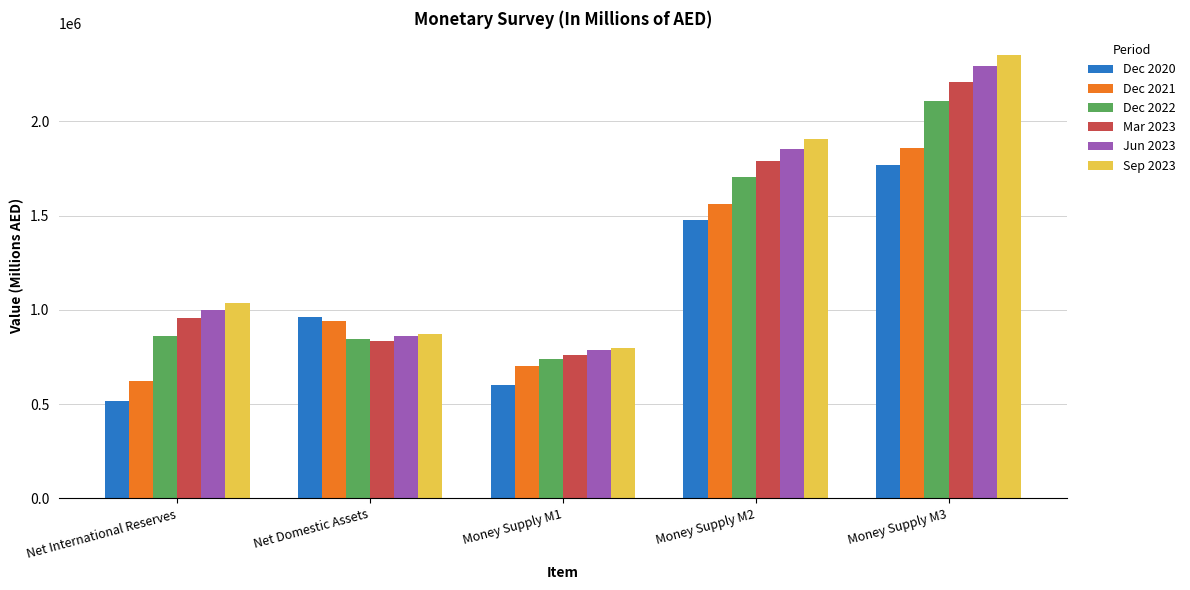

Reading left to right, what are all the values shown in this chart?

Dec 2020: Net International Reserves=514516	Net Domestic Assets=964091	Money Supply M1=600060	Money Supply M2=1478607	Money Supply M3=1769368
Dec 2021: Net International Reserves=620848	Net Domestic Assets=942177	Money Supply M1=701853	Money Supply M2=1563025	Money Supply M3=1856910
Dec 2022: Net International Reserves=860973	Net Domestic Assets=842652	Money Supply M1=737562	Money Supply M2=1703625	Money Supply M3=2107229
Mar 2023: Net International Reserves=955341	Net Domestic Assets=833031	Money Supply M1=759281	Money Supply M2=1788372	Money Supply M3=2209003
Jun 2023: Net International Reserves=996308	Net Domestic Assets=858998	Money Supply M1=784017	Money Supply M2=1855306	Money Supply M3=2294158
Sep 2023: Net International Reserves=1038059	Net Domestic Assets=870029	Money Supply M1=795469	Money Supply M2=1908088	Money Supply M3=2351311